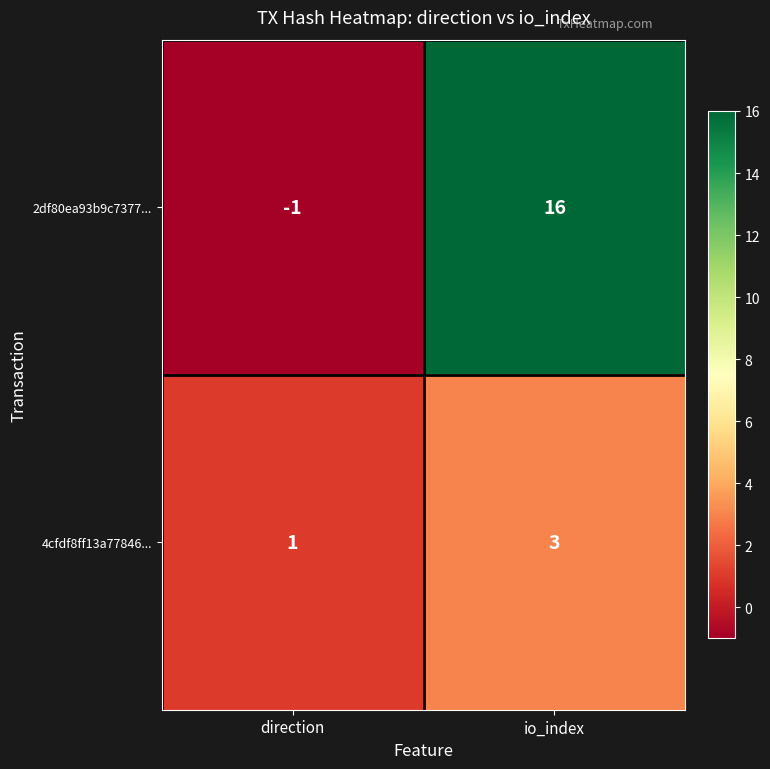

At which label is 4cfdf8ff13a77846... closest to 2?

direction